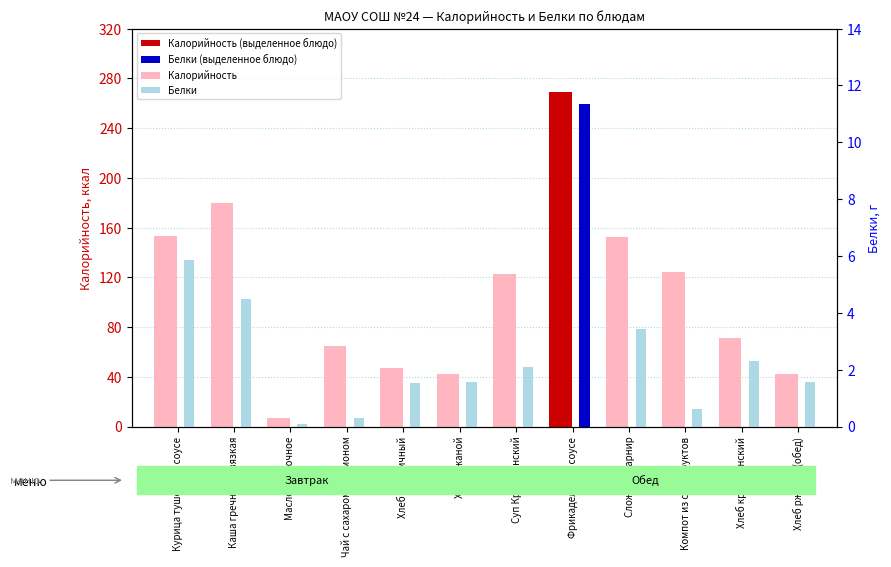

What is the highest value of the Белки series?

11.3